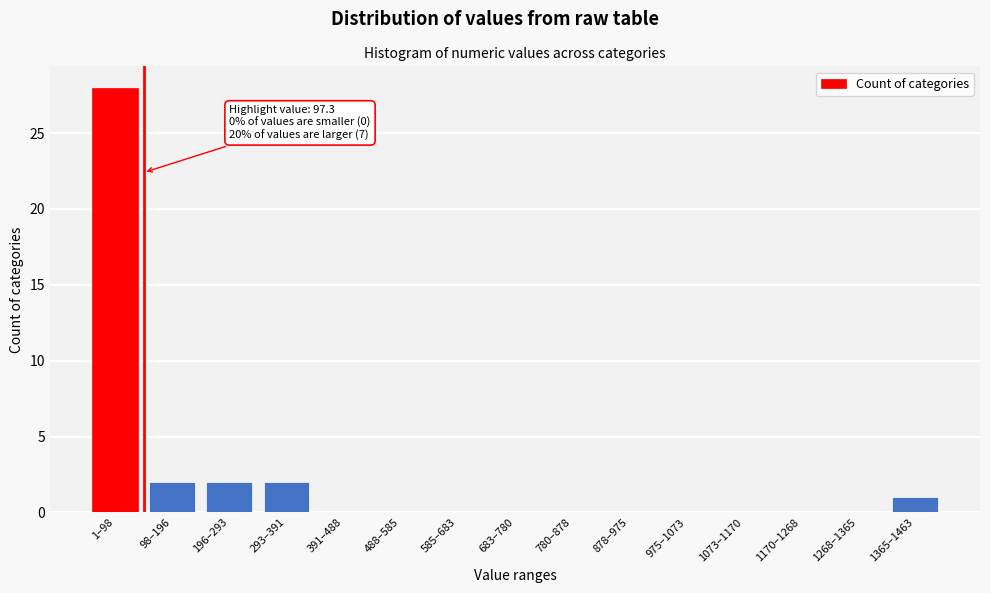

Reading left to right, transcribe all the data shown in this chart.

1–98=28	98–196=2	196–293=2	293–391=2	391–488=0	488–585=0	585–683=0	683–780=0	780–878=0	878–975=0	975–1073=0	1073–1170=0	1170–1268=0	1268–1365=0	1365–1463=1